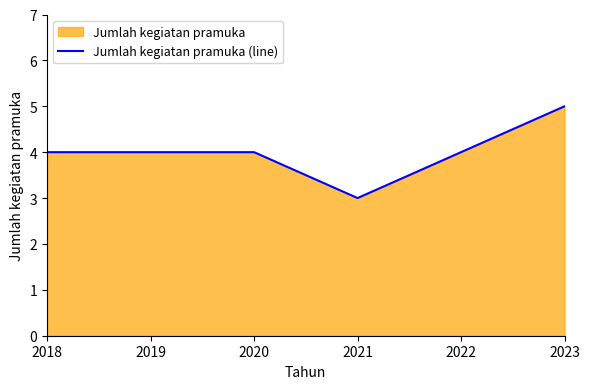

How many values are between 4 and 5?

5